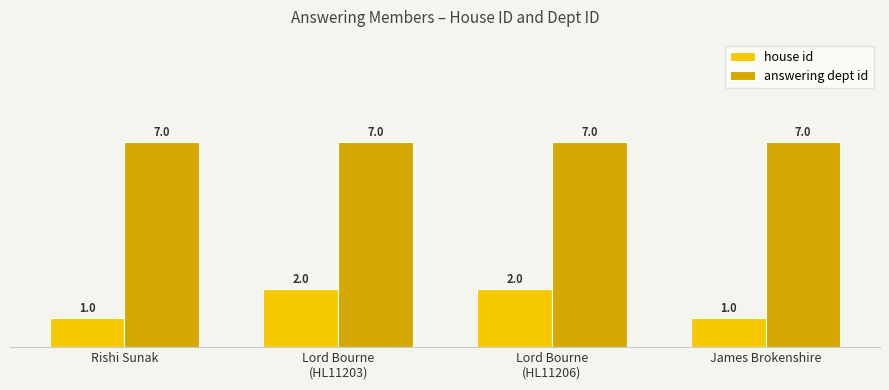

At how many categories does at least one series exceed 6?

4